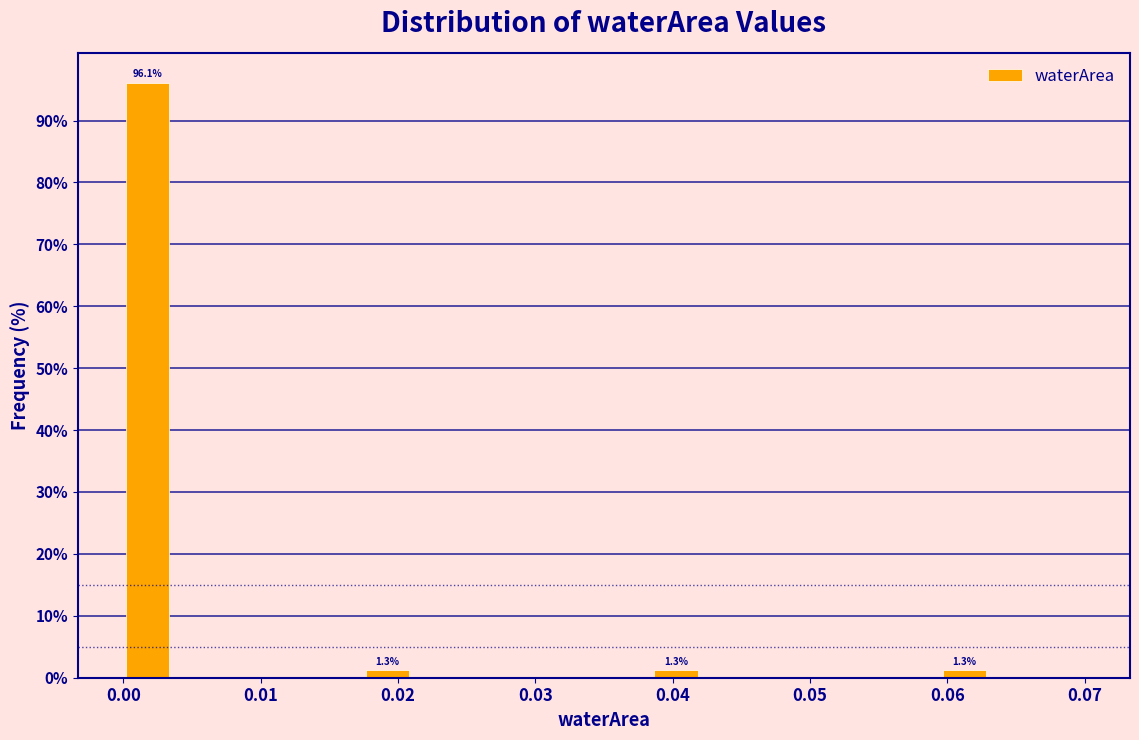

Read against the x-axis, roughly where is the centre of the tallest bar?

0.002